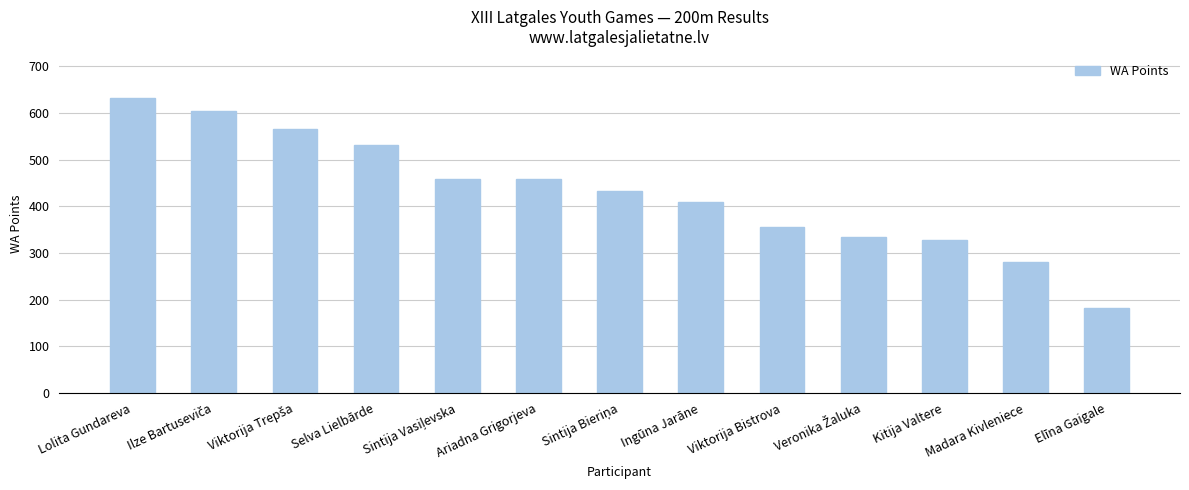

What is the average value?

428